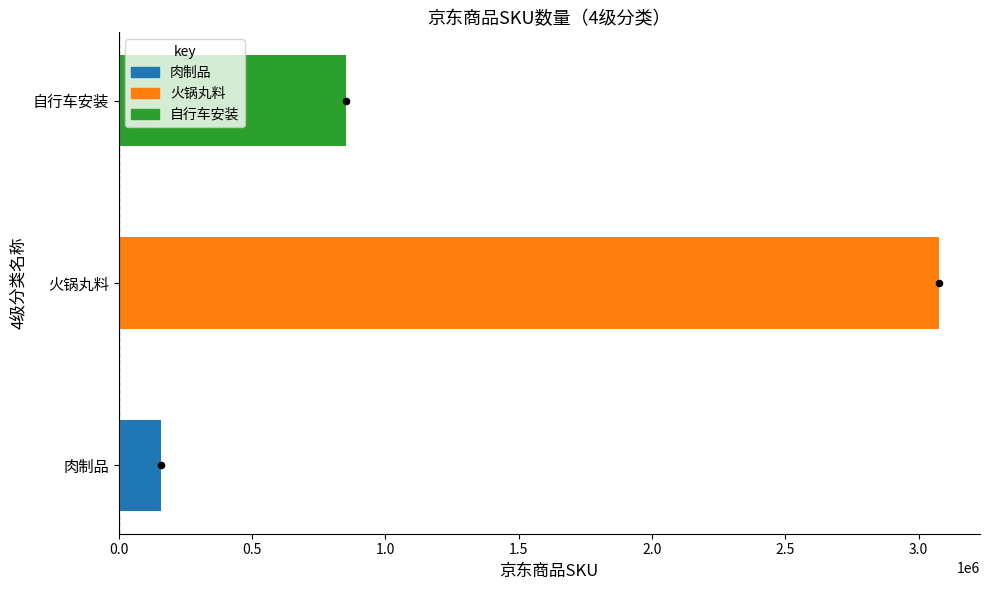

Approximately how many times larger is the value at 自行车安装 compared to 火锅丸料?

0.3